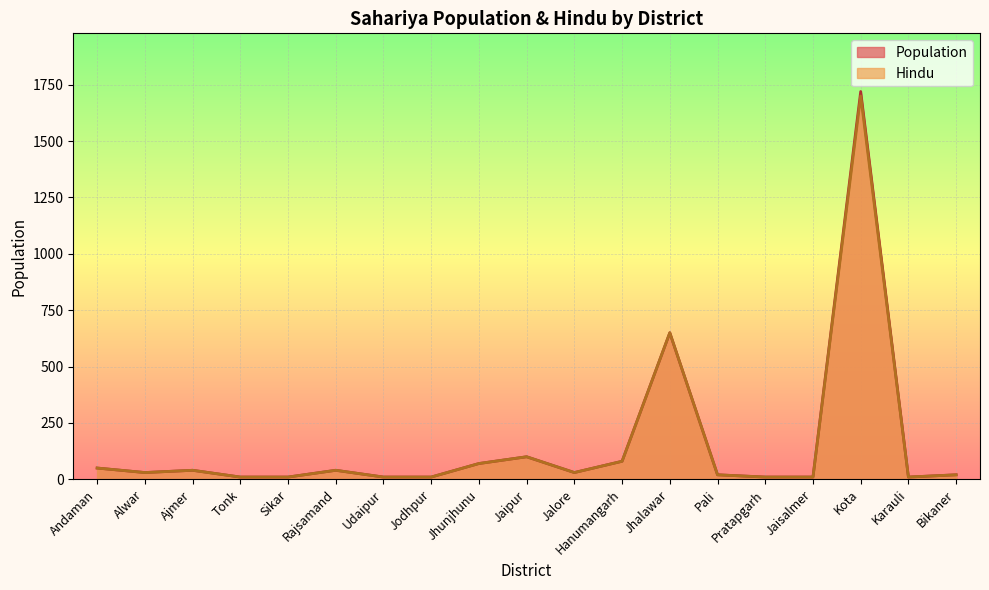

What position from the left is Udaipur?

7